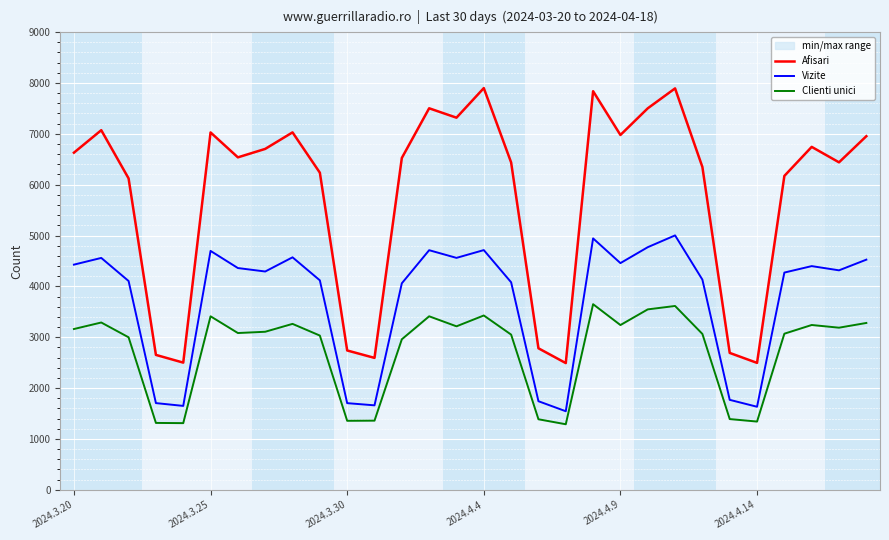

Rank the series by their average value, from highest to lowest.

Afisari, Vizite, Clienti unici